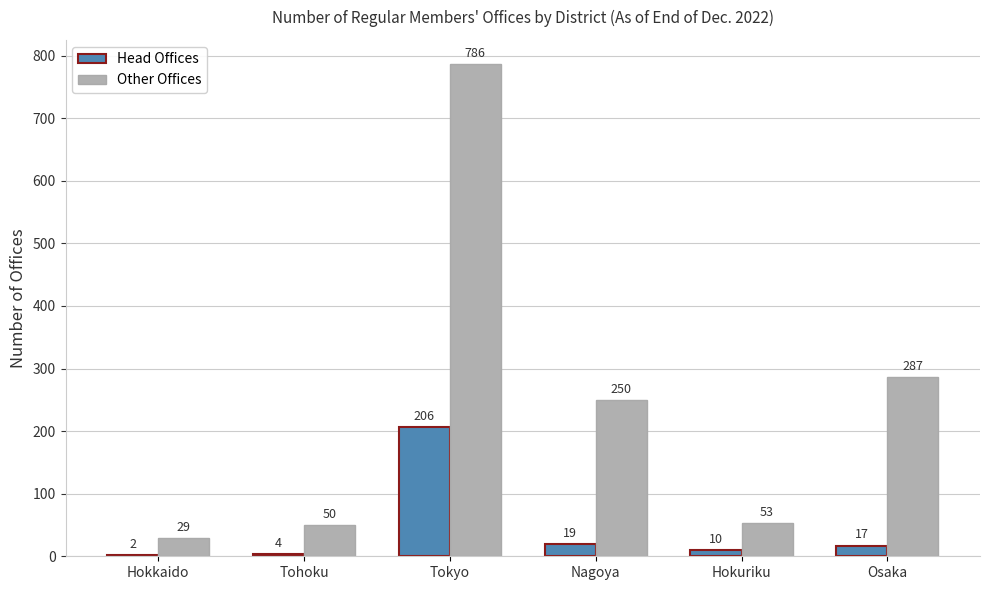

Reading left to right, what are all the values shown in this chart?

Head Offices: Hokkaido=2	Tohoku=4	Tokyo=206	Nagoya=19	Hokuriku=10	Osaka=17
Other Offices: Hokkaido=29	Tohoku=50	Tokyo=786	Nagoya=250	Hokuriku=53	Osaka=287